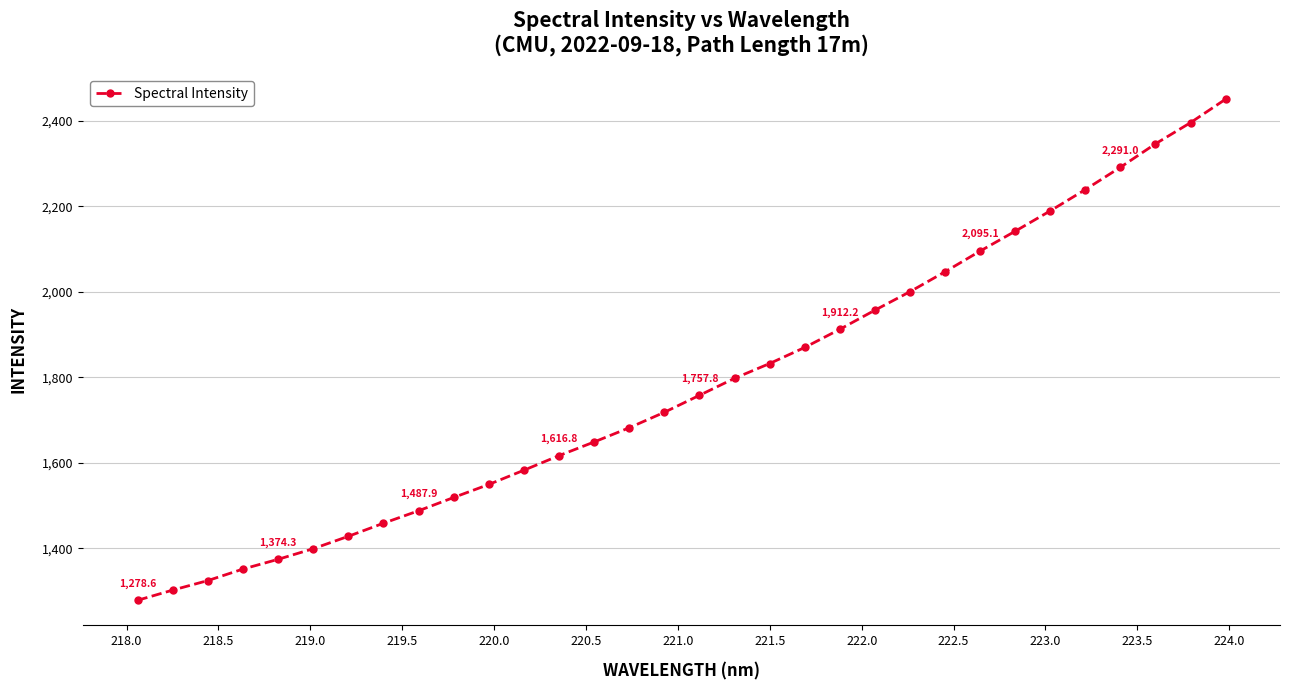

True or false: there are more than 2 points higher than both neighbors.

False